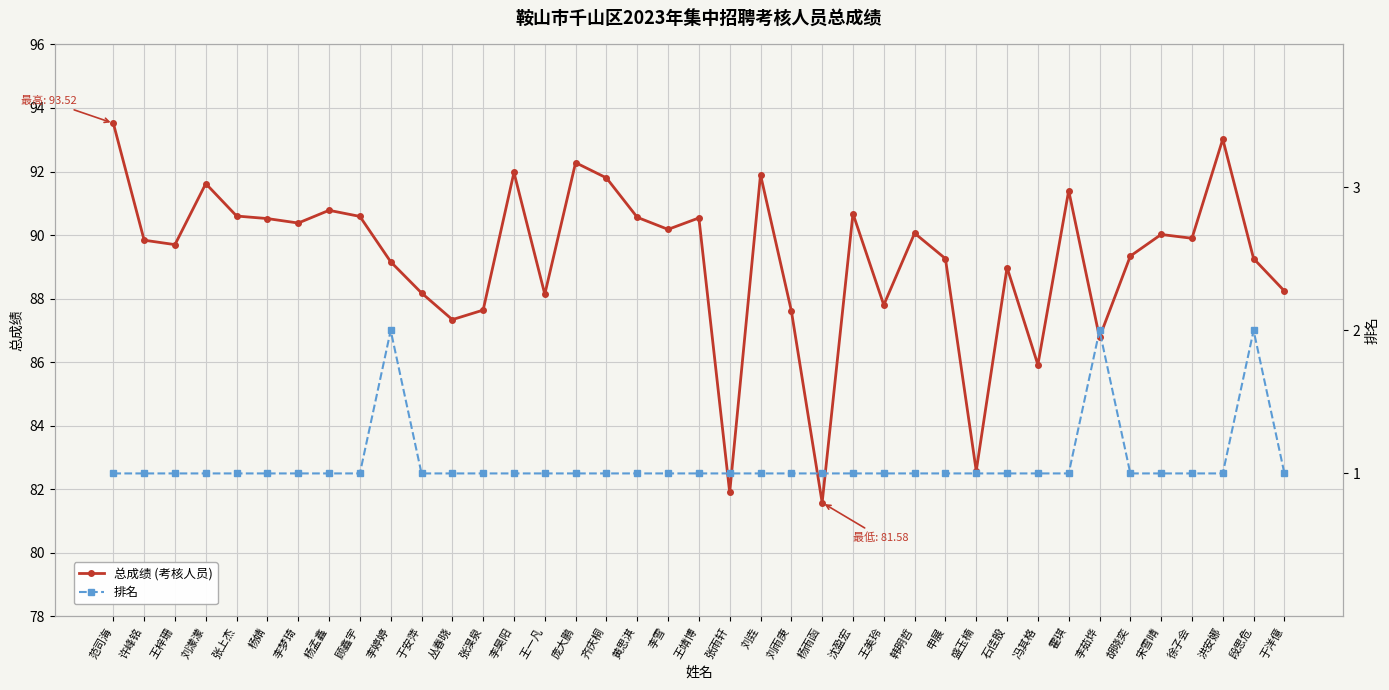

Which series has the largest total across all categories?

总成绩 (考核人员)